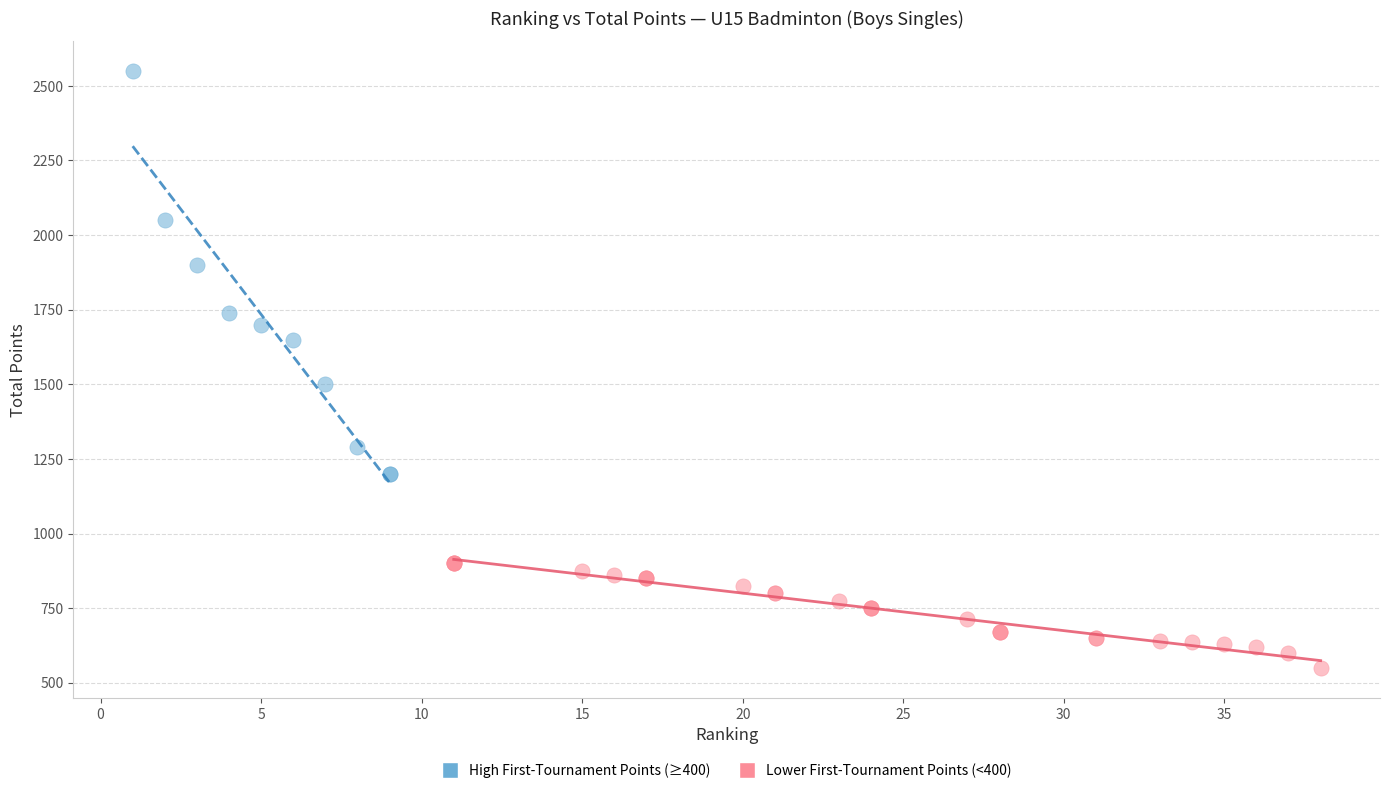

Which series has the largest Y range (max minus min)?

High First-Tournament Points (≥400)